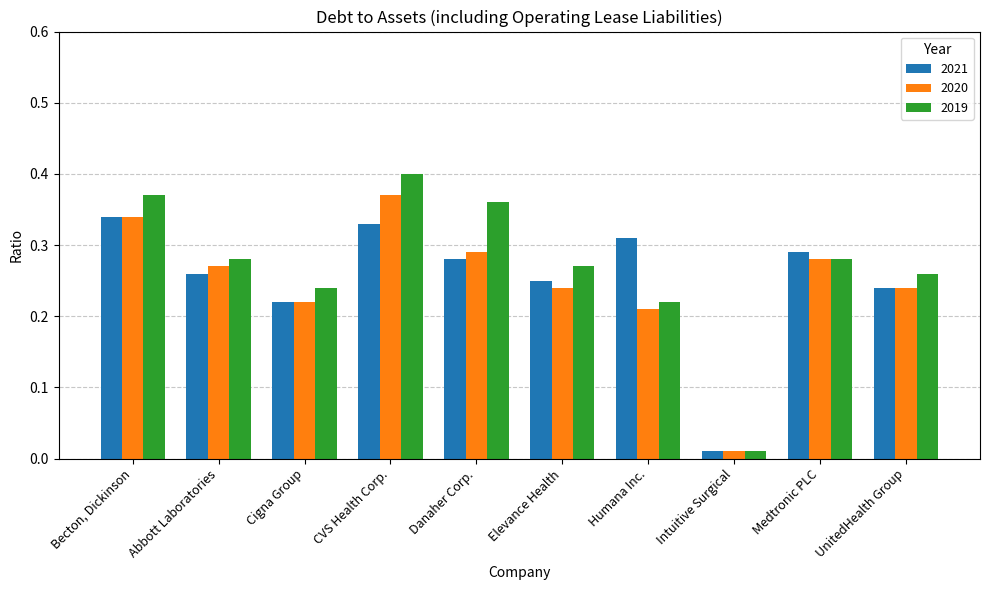

What is the label of the 9th bar from the left?

Medtronic PLC